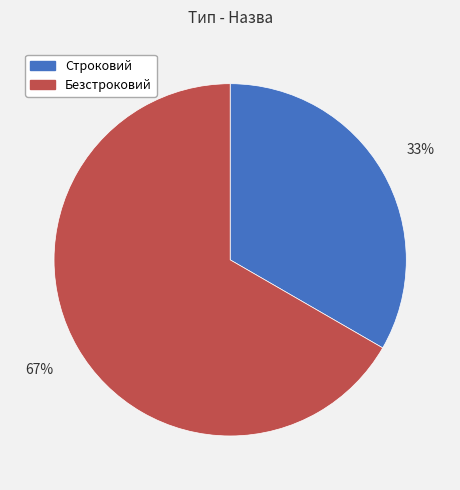

What is the smallest slice in the pie chart?

Строковий